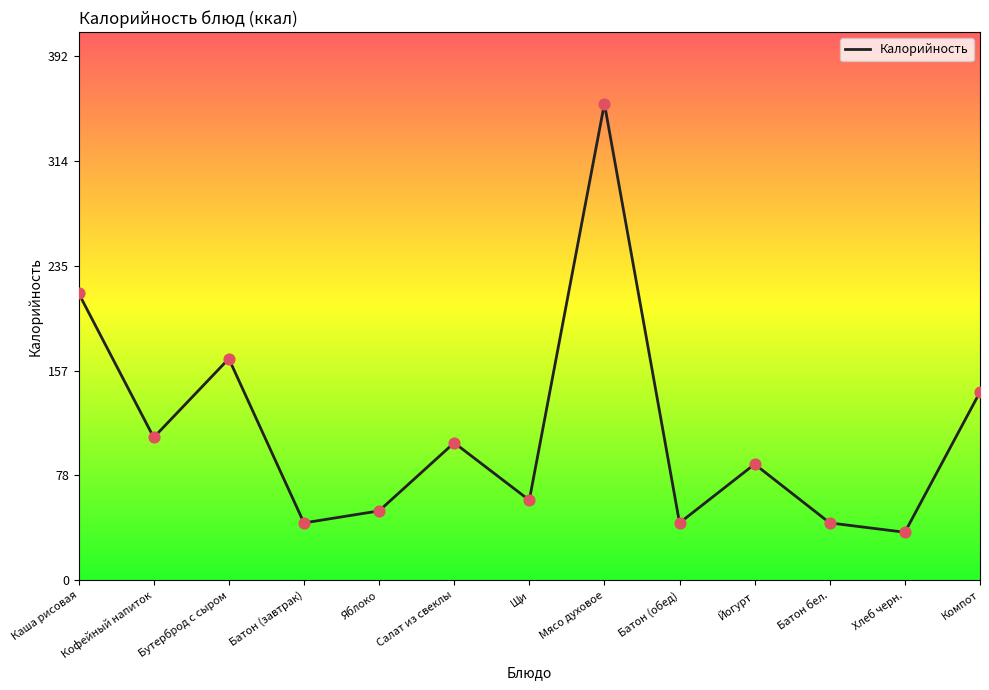

Approximately how many times larger is the value at Компот compared to Йогурт?

1.6